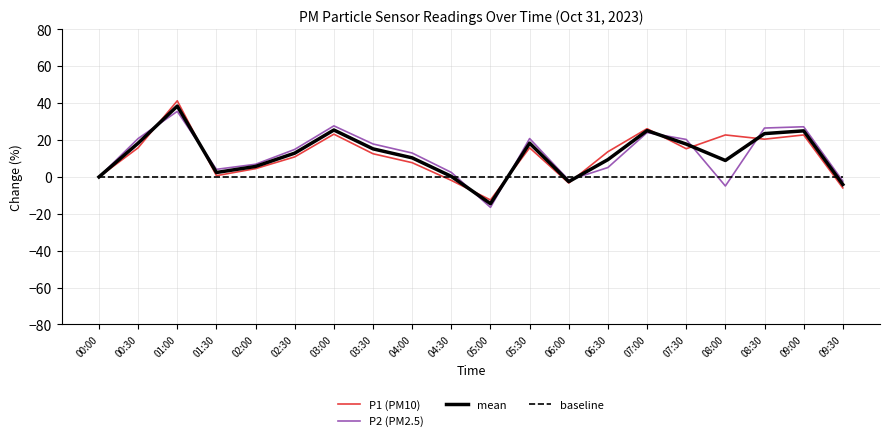

Between 00:00 and 00:30, which series saw the biggest shift?

P2 (PM2.5)